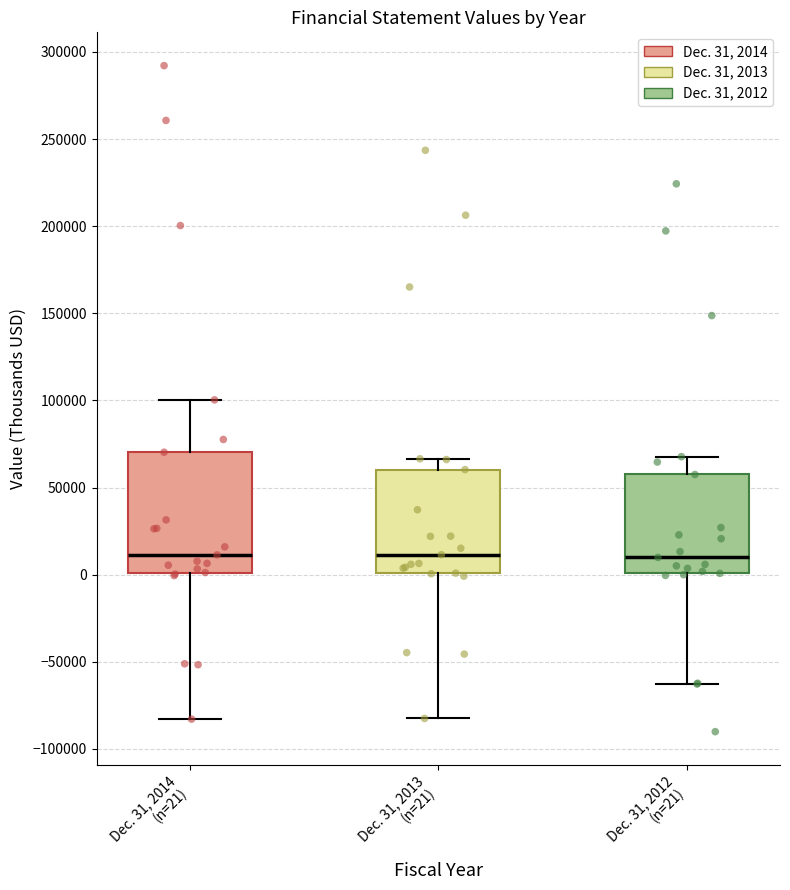

Which box is the tallest, from its lower edge to its upper edge?

Dec. 31, 2014 (n=21)